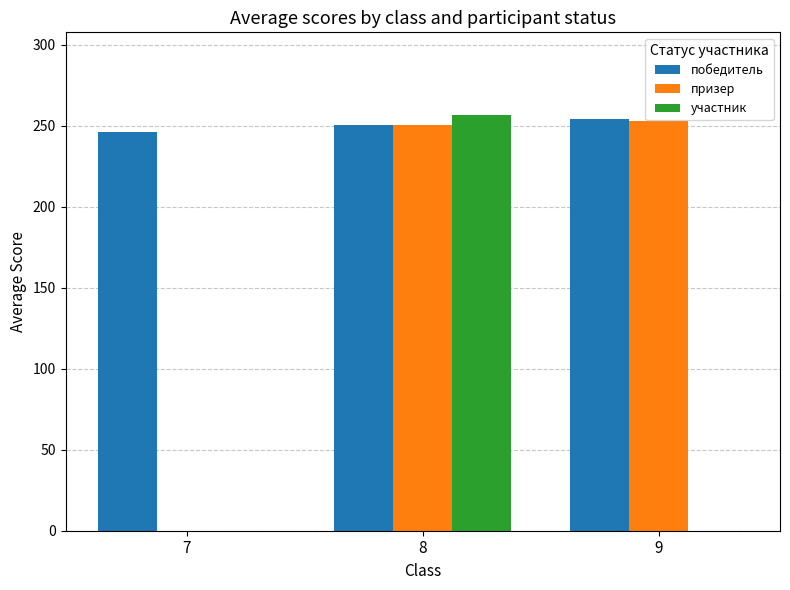

The value of призер at 9 is 252.7. True or false?

True